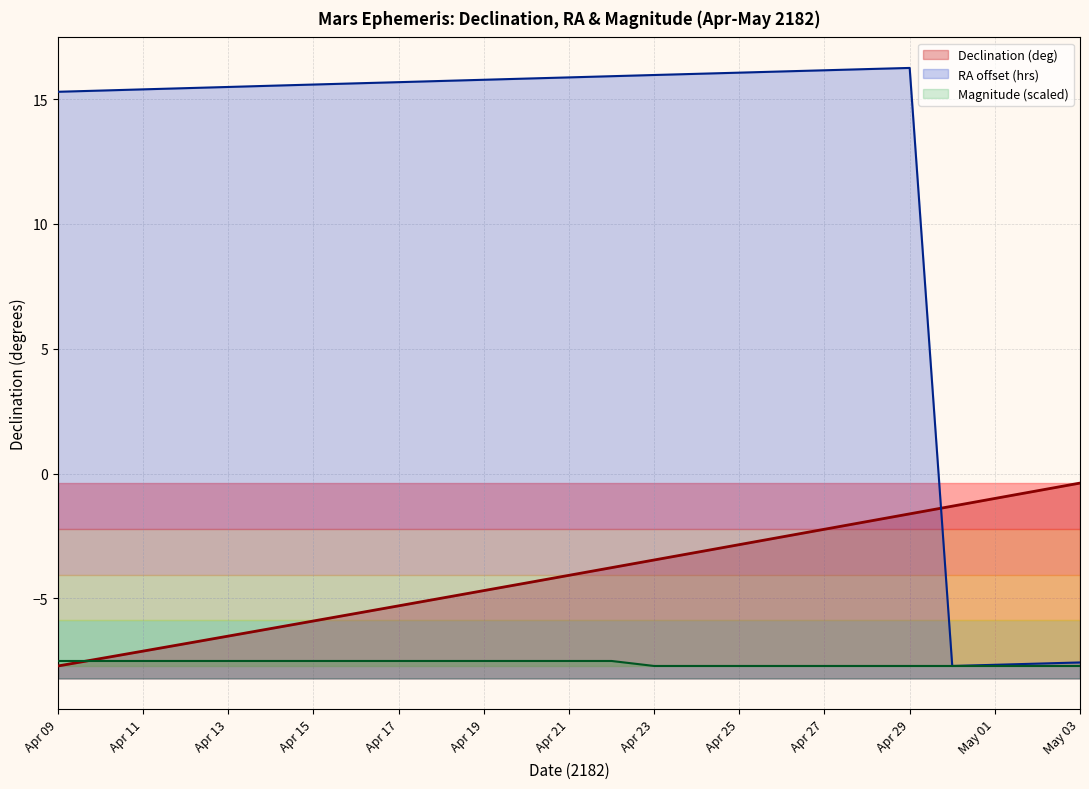

How many intersections are there between Declination (deg min) and RA (hours)?

1